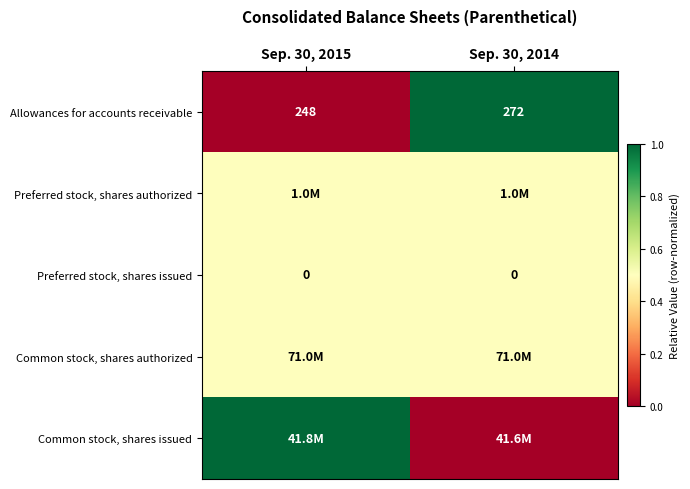

At which label is Allowances for accounts receivable closest to 260?

Sep. 30, 2015